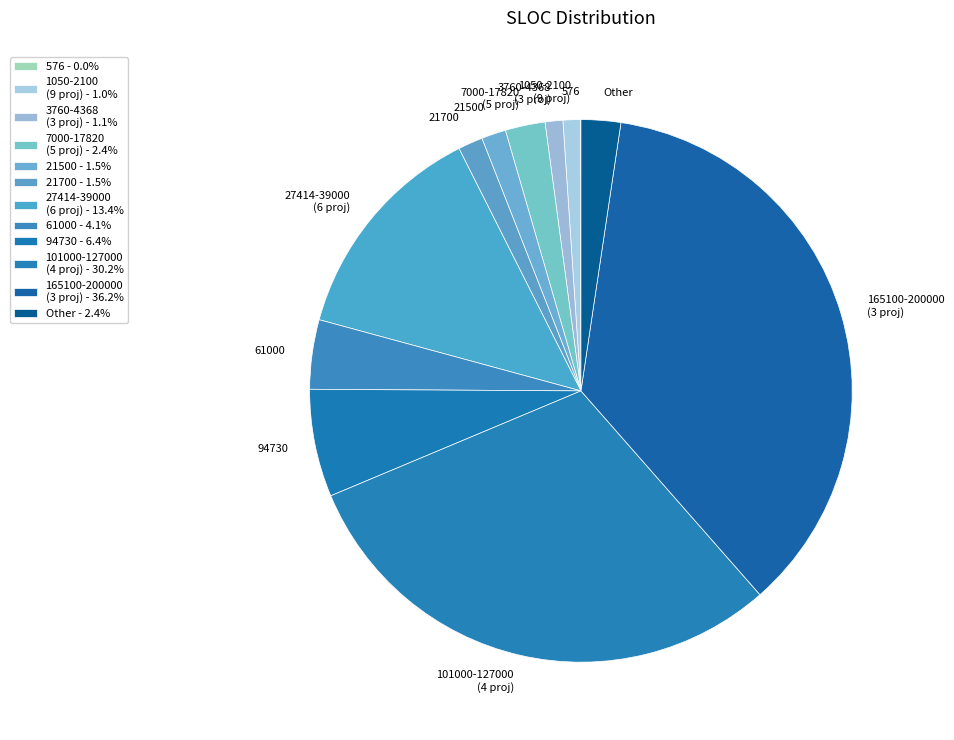

What is the ratio of the value at 21700 to the value at 7000-17820 (5 proj)?

0.6